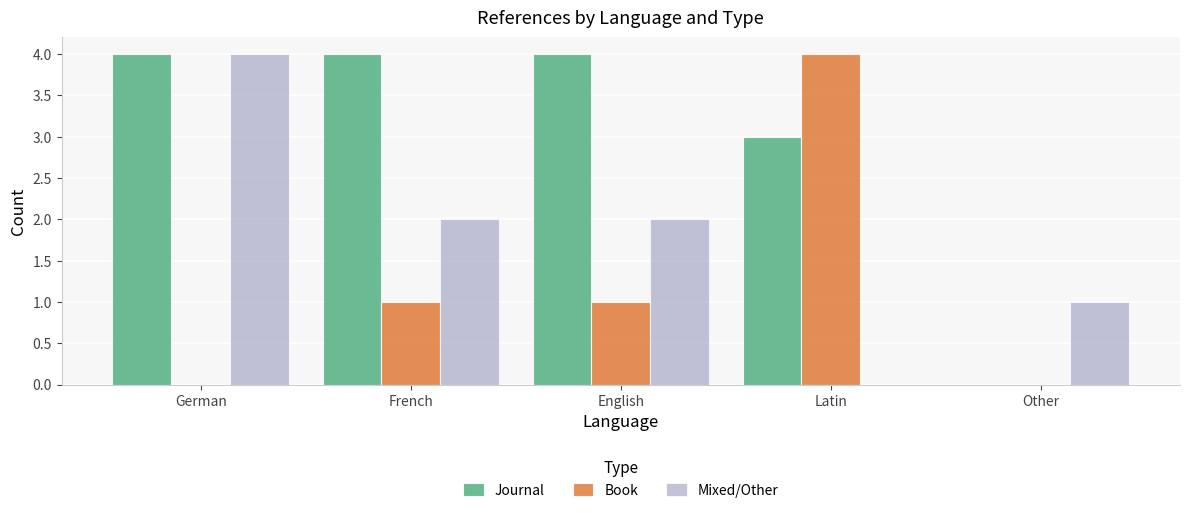

What is the total value across all series at German?

8